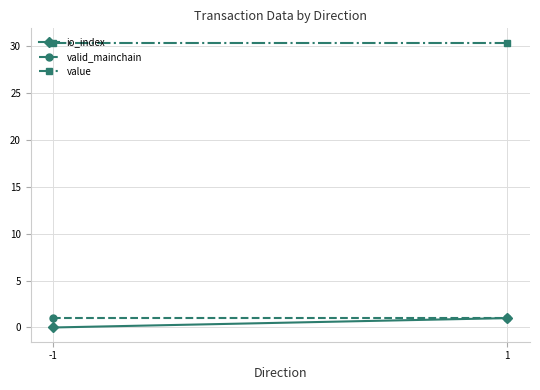

Reading left to right, what are all the values shown in this chart?

io_index: 0.0	1.0
valid_mainchain: 1.0	1.0
value: 30.4	30.4